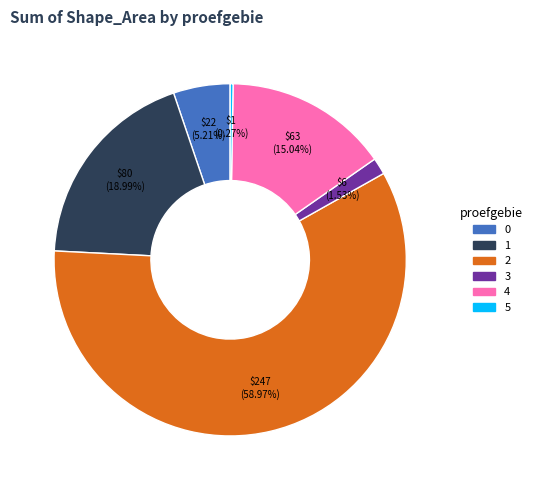

Do 0 and 2 together represent more than half of the pie?

Yes